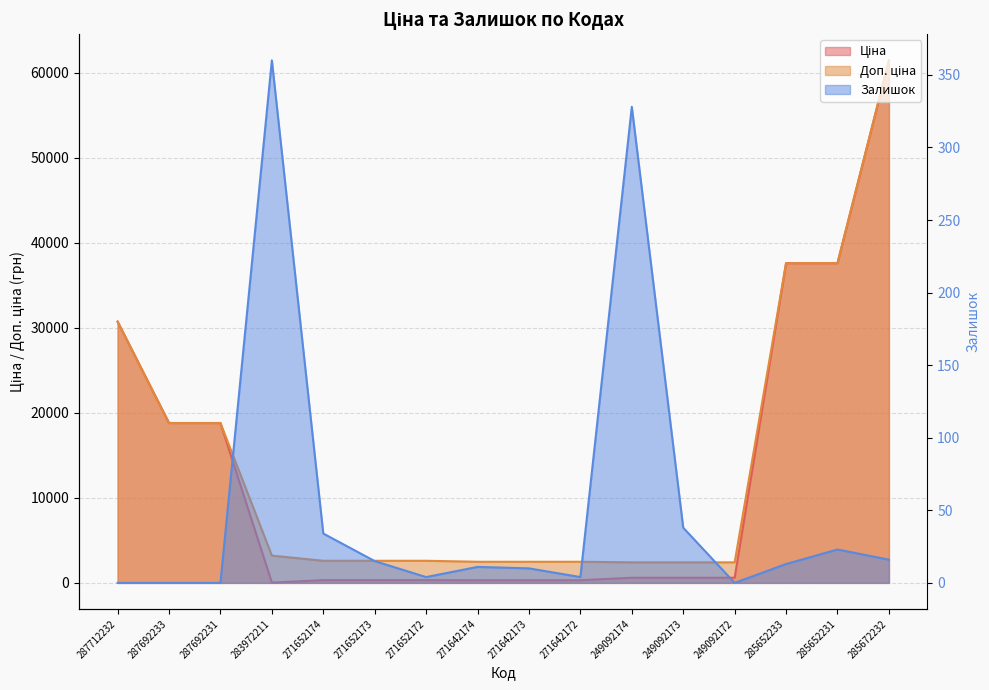

What position from the right is 271652173?

11